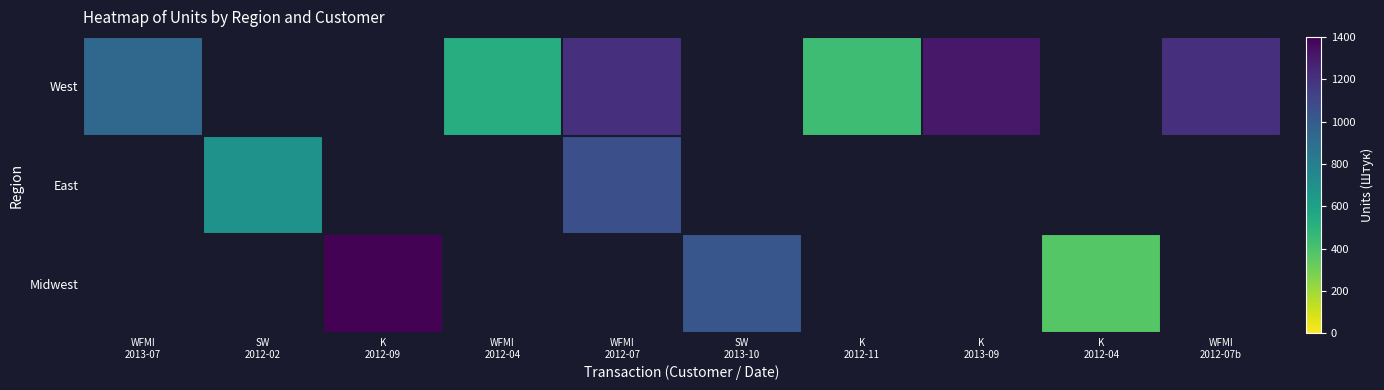

What is the difference between the maximum and minimum values in the West series?

875.0